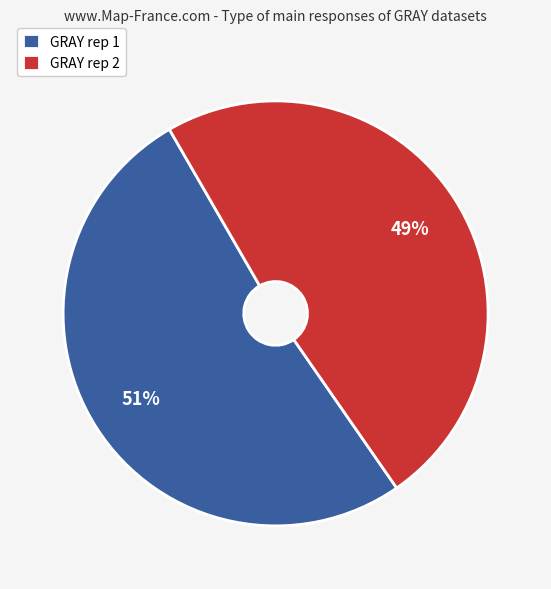

Count the number of slices in the pie.

2